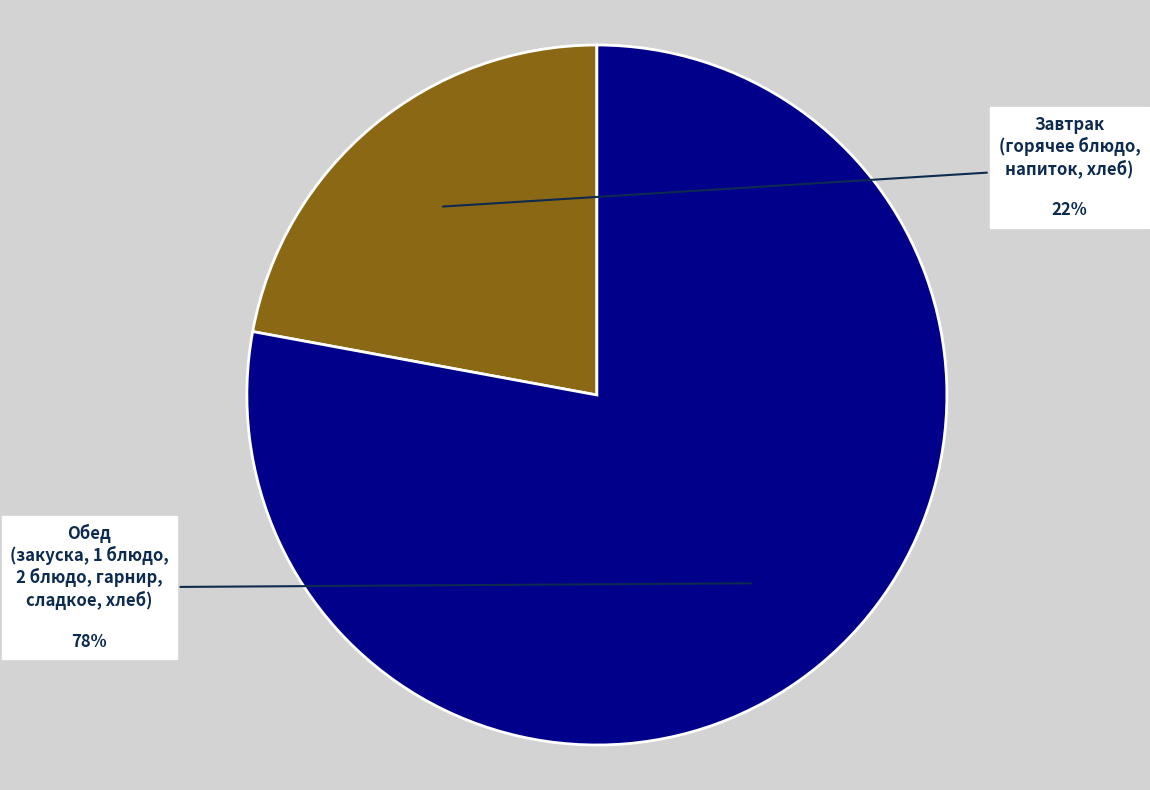

To the nearest percent, what is the difference between the largest and smallest slice percentages?

56%